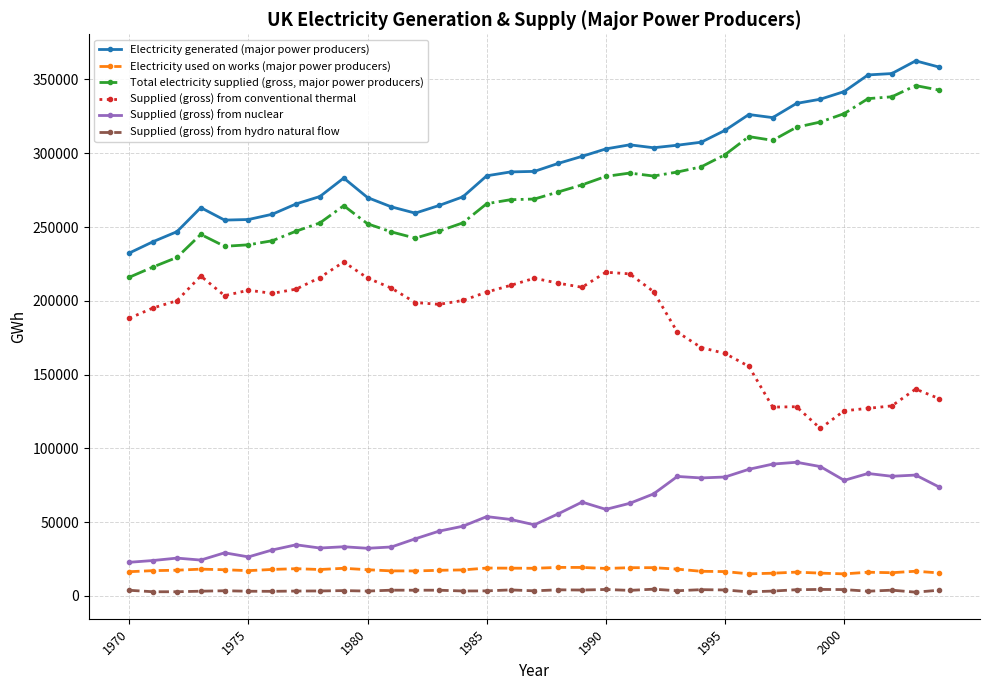

How many categories are shown in the chart?

35